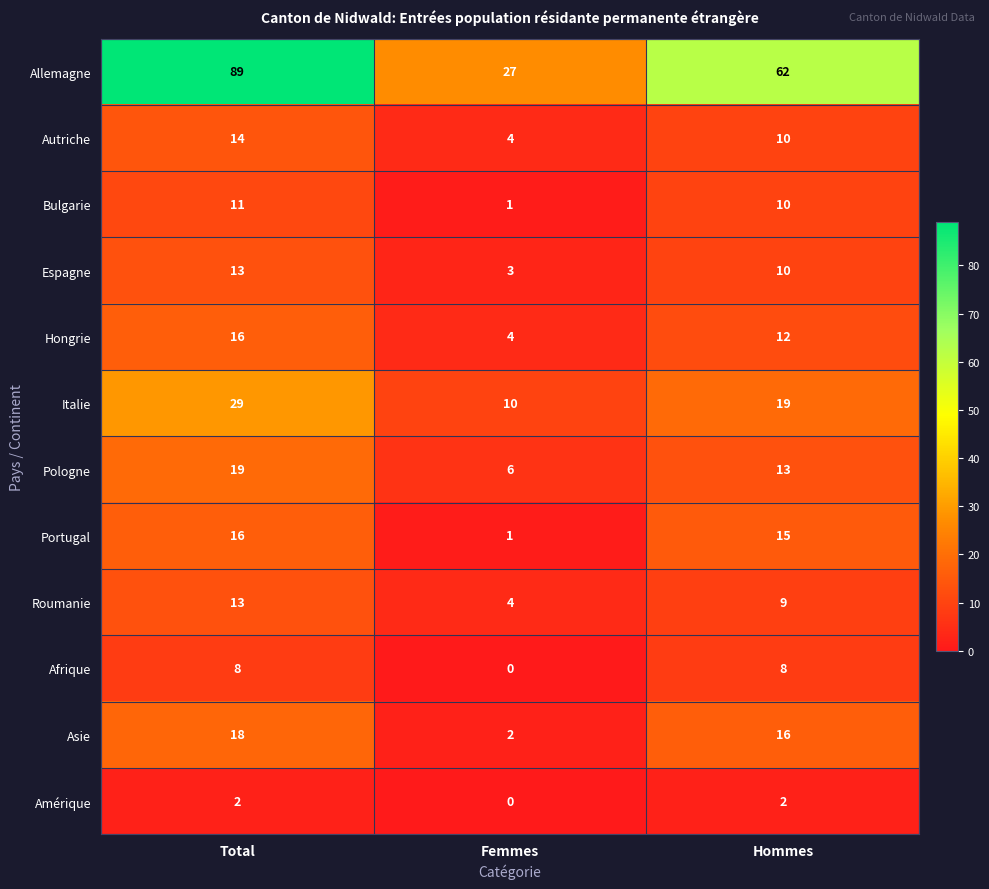

What is the average value of the Hongrie series?

11